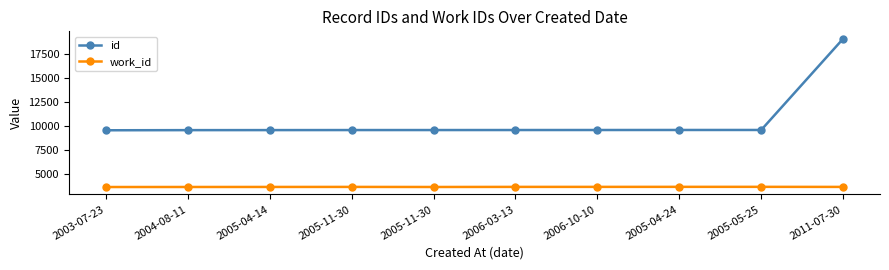

Which label corresponds to the smallest value in the chart?

2003-07-23